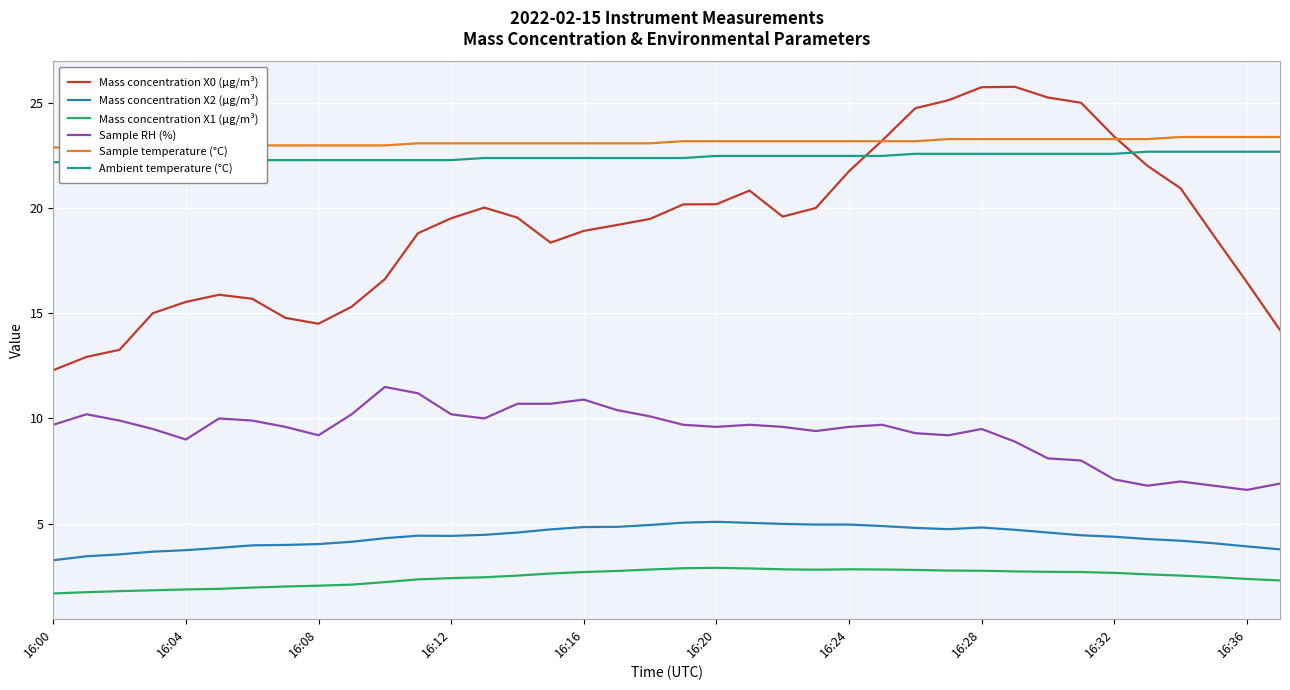

At how many categories does at least one series exceed 10?

38